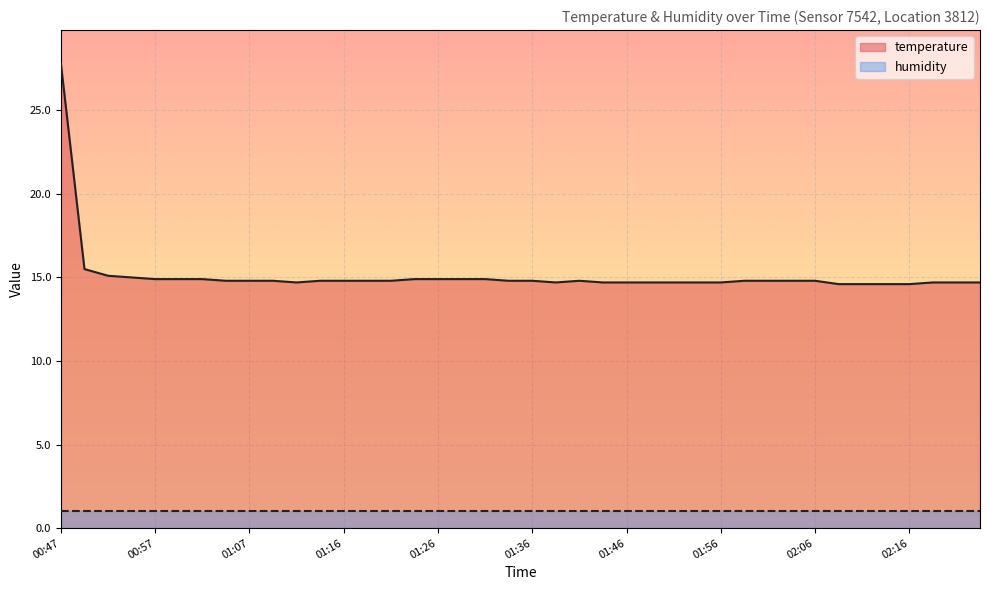

How many interior local valleys (lower than both neighbors) does the data have?

2